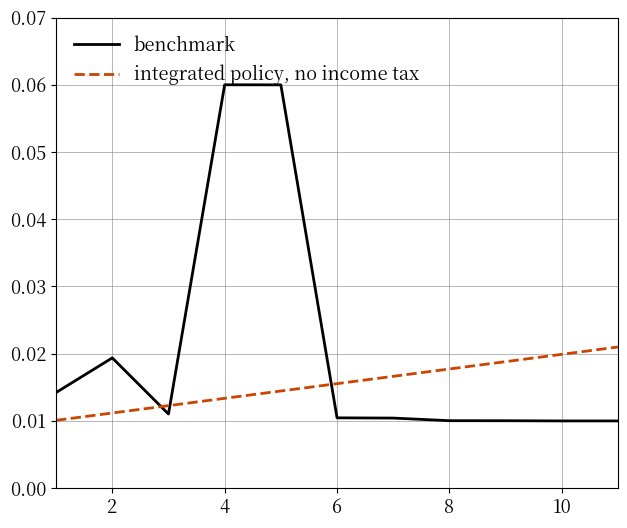

Which series has the largest range (max minus min)?

benchmark